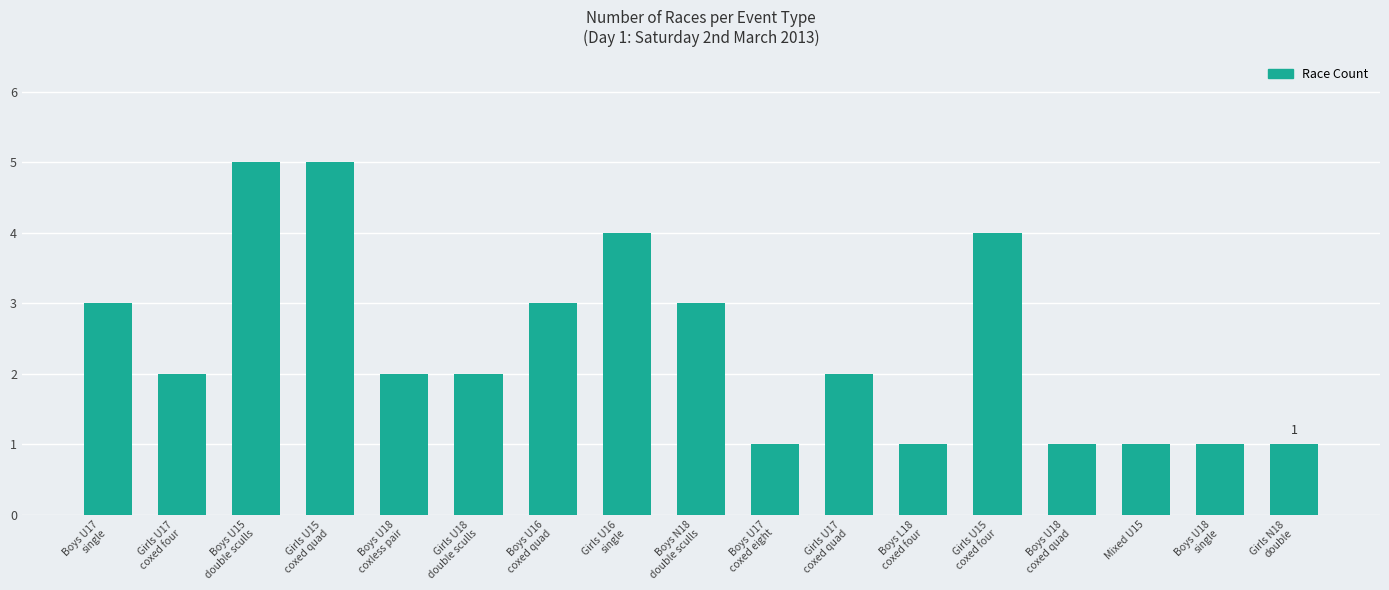

Reading left to right, extract all data points from this chart.

3	2	5	5	2	2	3	4	3	1	2	1	4	1	1	1	1